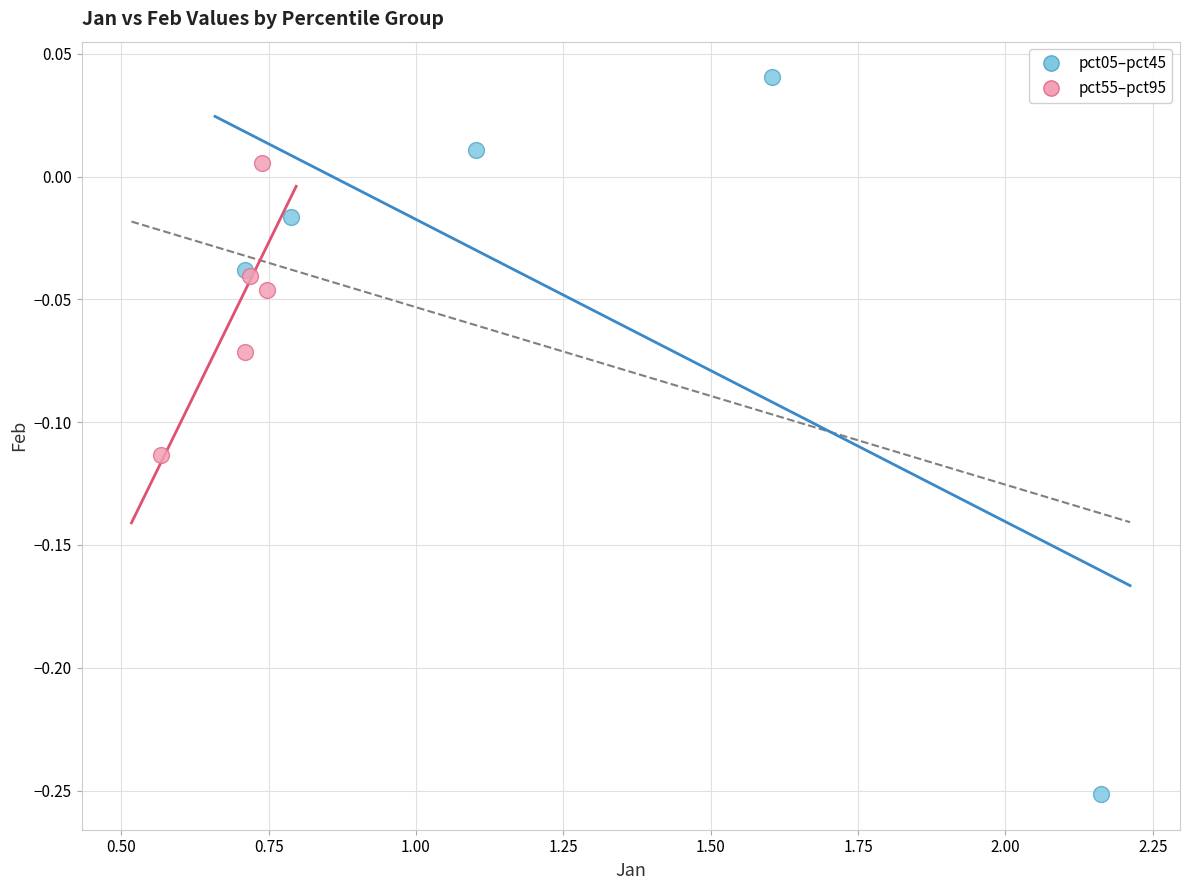

Which series contains the lowest Y value?

pct05–pct45